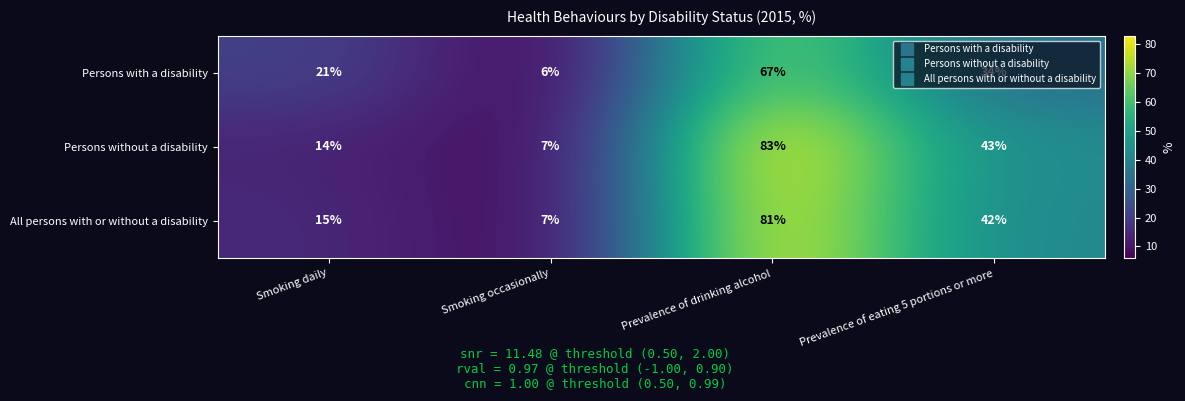

Between Smoking daily and Prevalence of eating 5 portions or more, which series saw the biggest shift?

Persons without a disability